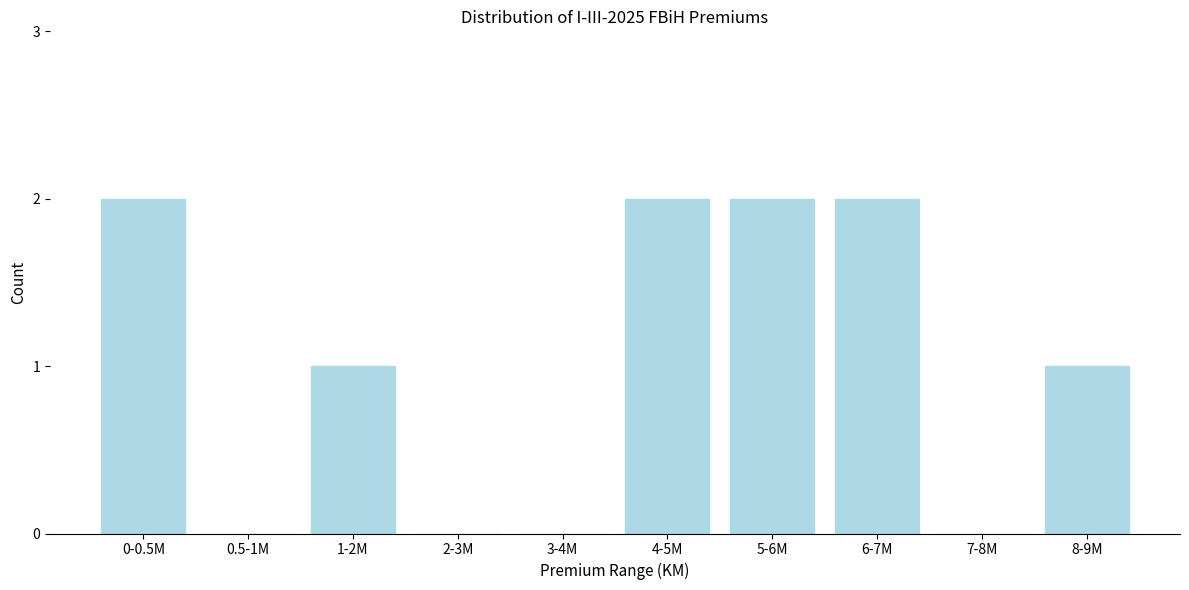

Reading left to right, transcribe all the data shown in this chart.

0-0.5M=2	0.5-1M=0	1-2M=1	2-3M=0	3-4M=0	4-5M=2	5-6M=2	6-7M=2	7-8M=0	8-9M=1